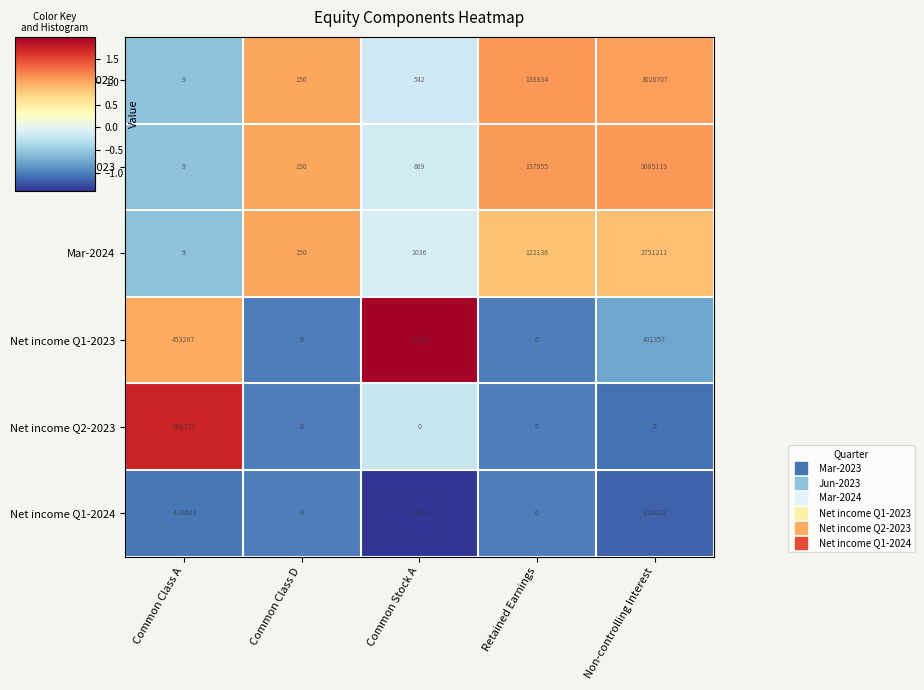

What is the maximum value shown in the chart?

3085119